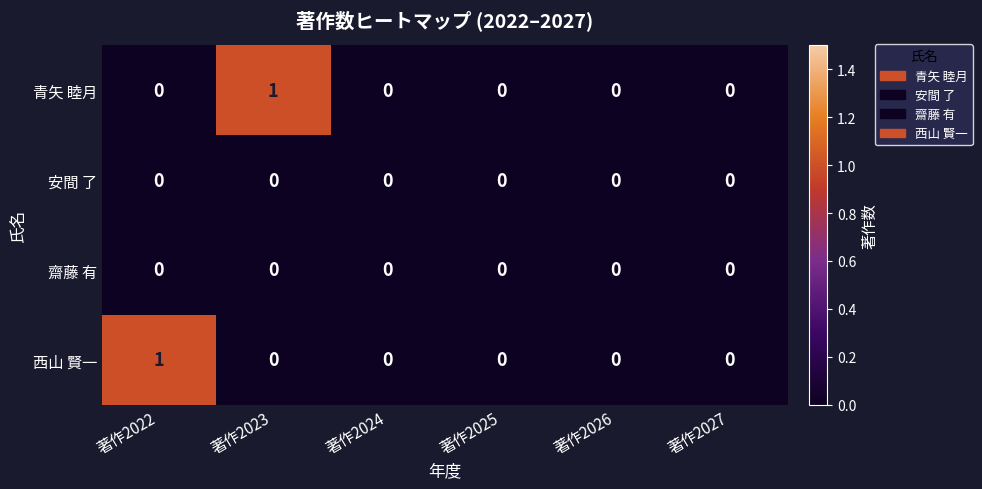

True or false: 齋藤 有 has a value of 0 at 著作2025.

True